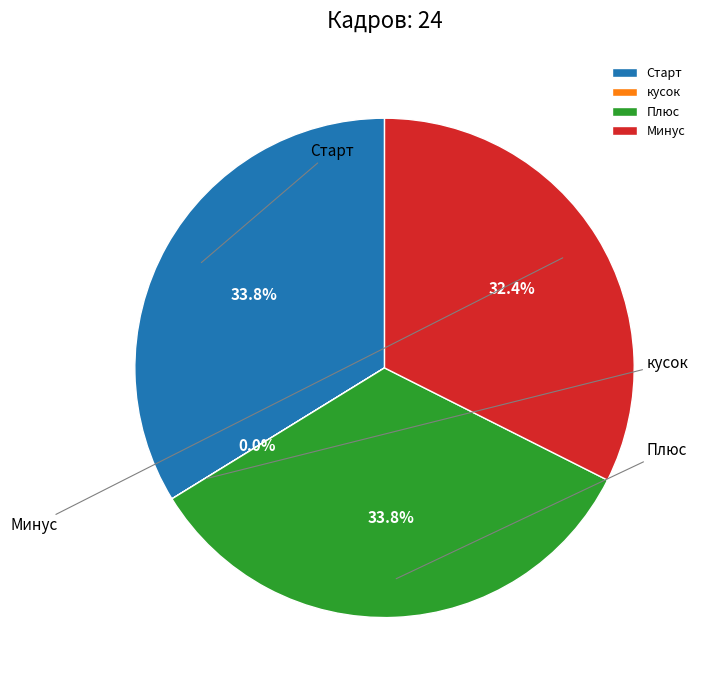

Is it true that Минус is 41% of the pie?

False